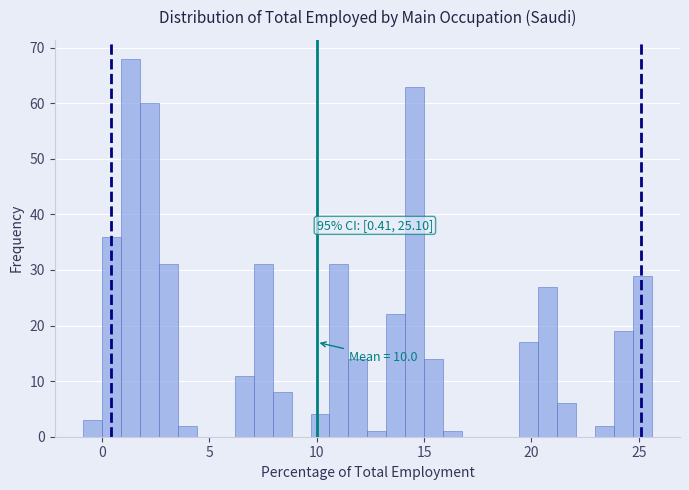

Read against the x-axis, roughly where is the centre of the tallest bar?

1.5